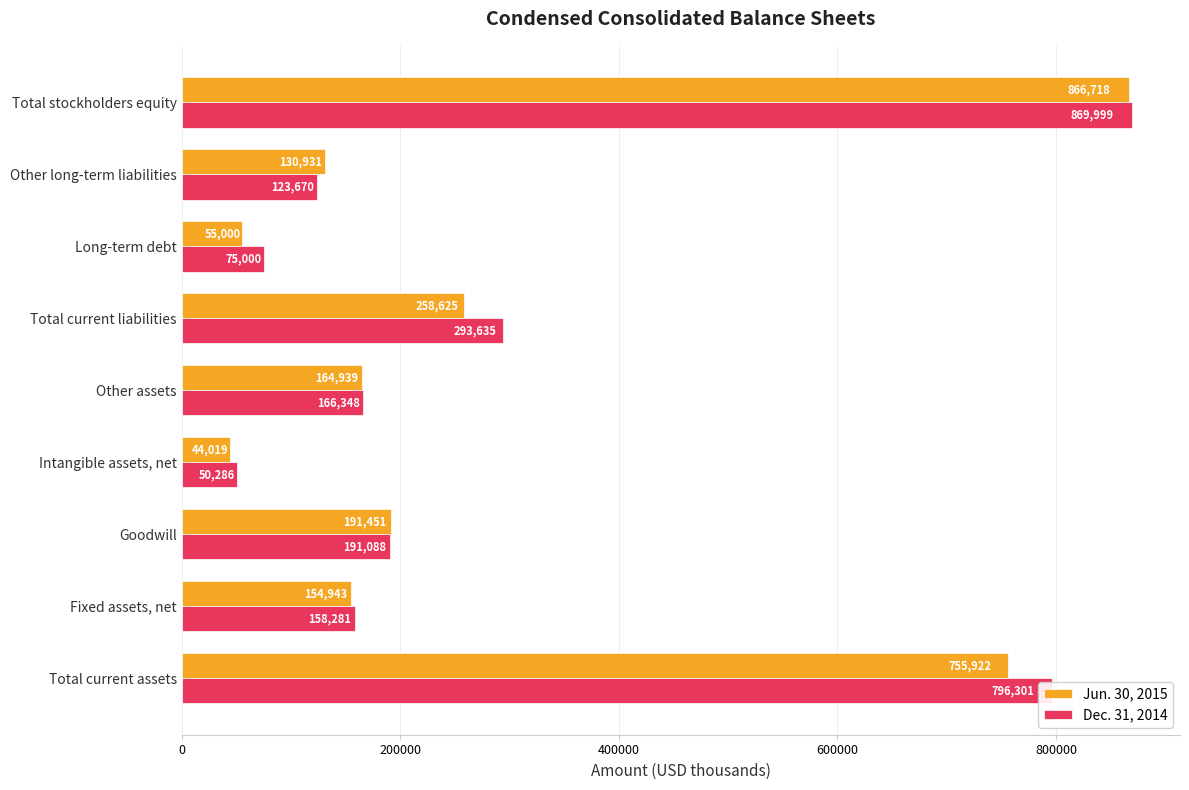

What is the average value of the Dec. 31, 2014 series?

302734